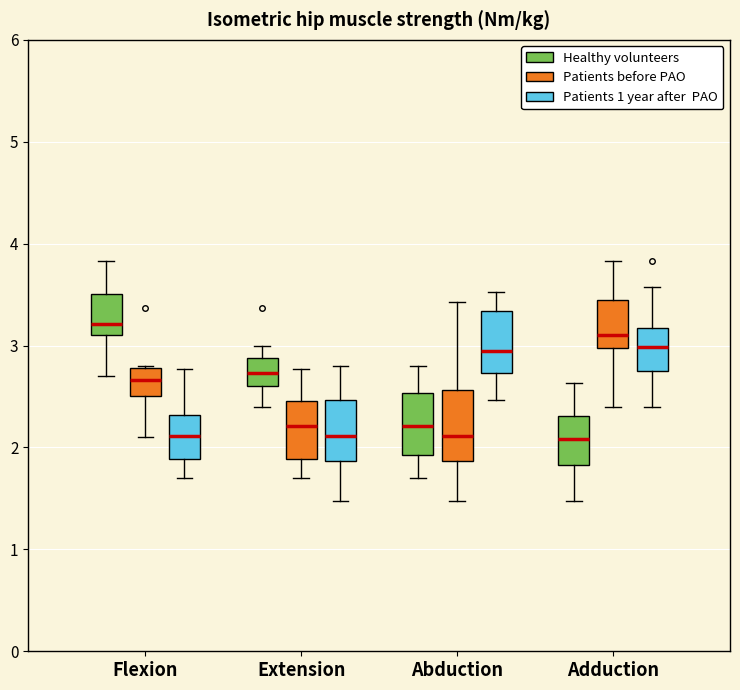

Where is the lower edge of the box for Abduction (Healthy volunteers) on the y-axis? The values are not printed on the chart, so give them approximately, as read against the axis.

1.9